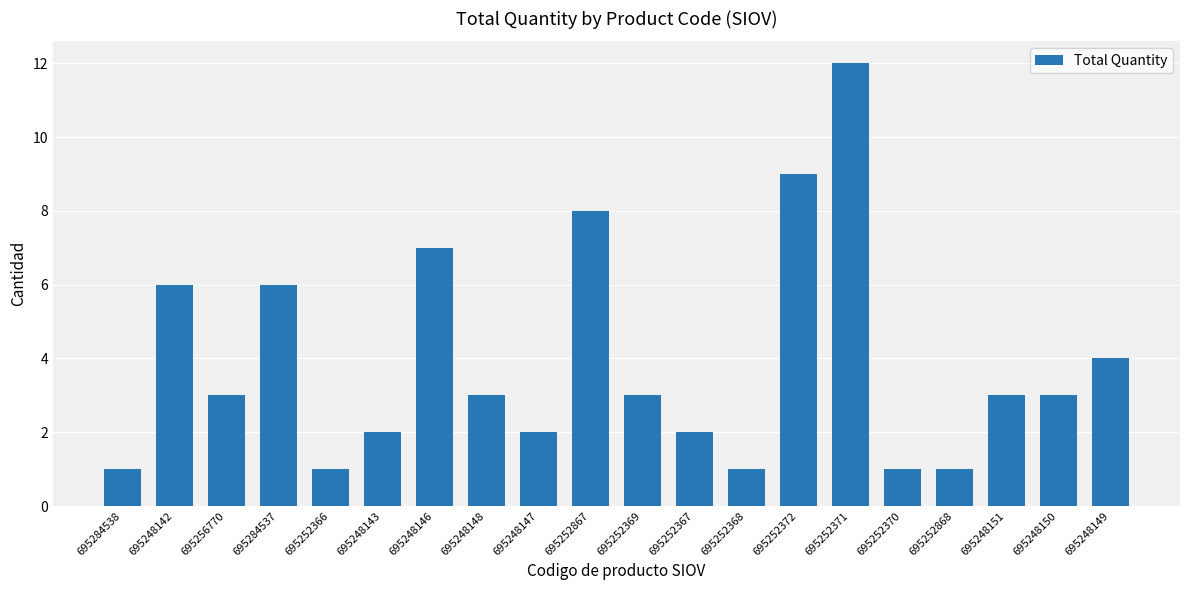

At which label does the data first exceed 3?

695248142